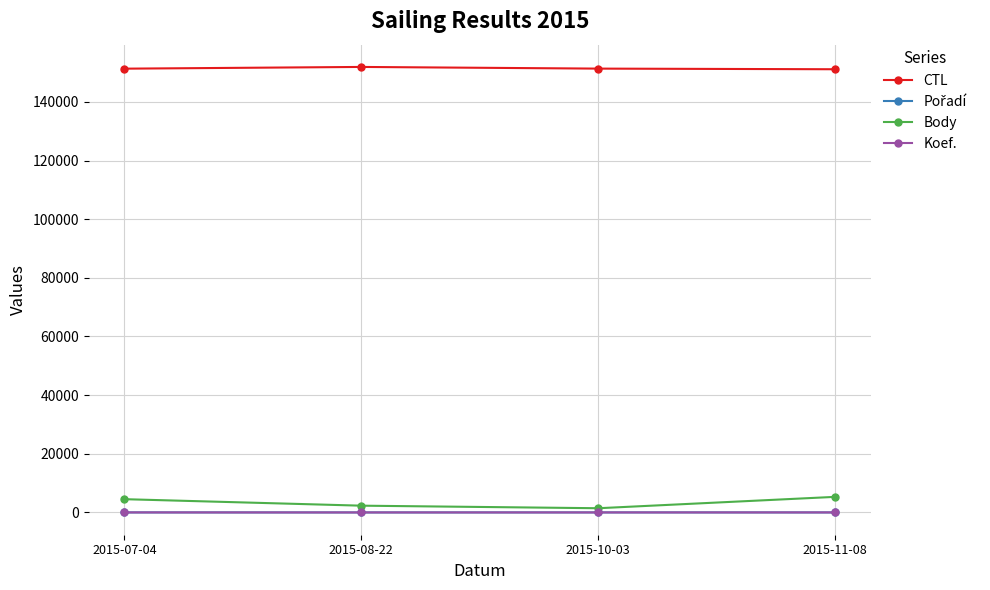

At how many categories does at least one series exceed 71949?

4